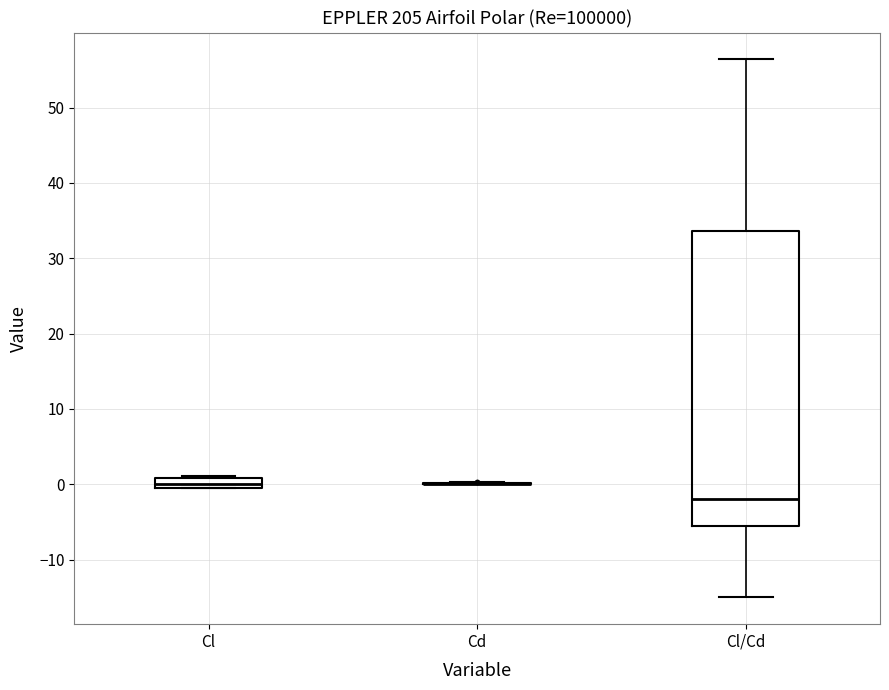

Which box is the tallest, from its lower edge to its upper edge?

Cl/Cd